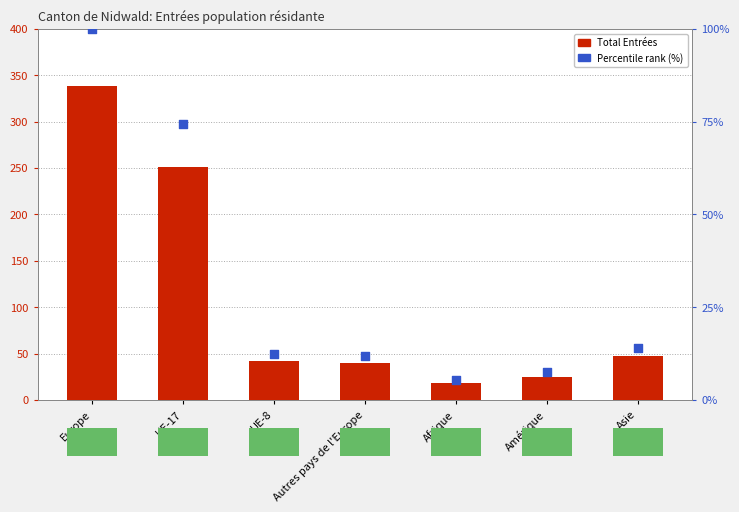

Which series has the largest total across all categories?

Total Entrées